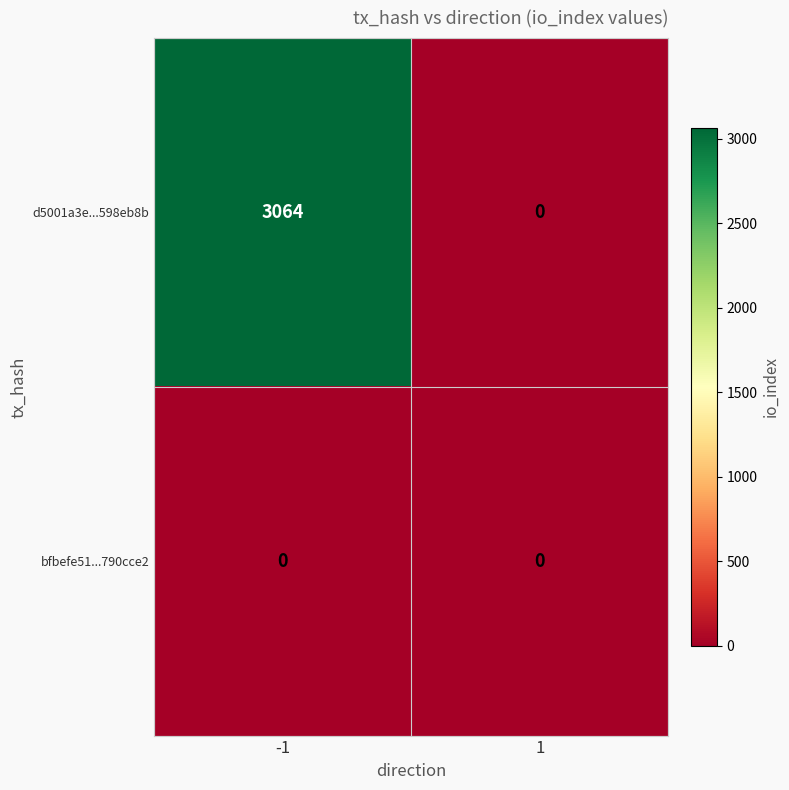

Reading left to right, list all the values displayed in this chart.

d5001a3e...598eb8b: 3064	0
bfbefe51...790cce2: 0	0